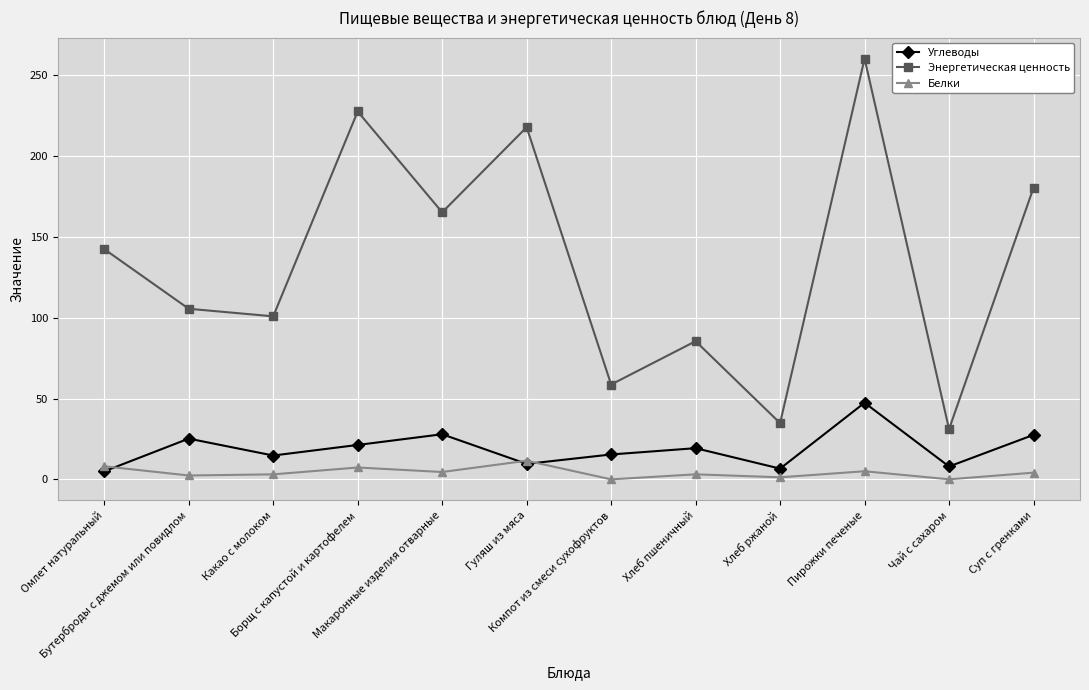

Rank the categories by Энергетическая ценность value from highest to lowest.

Пирожки печеные, Борщ с капустой и картофелем, Гуляш из мяса, Суп с гренками, Макаронные изделия отварные, Омлет натуральный, Бутерброды с джемом или повидлом, Какао с молоком, Хлеб пшеничный, Компот из смеси сухофруктов, Хлеб ржаной, Чай с сахаром